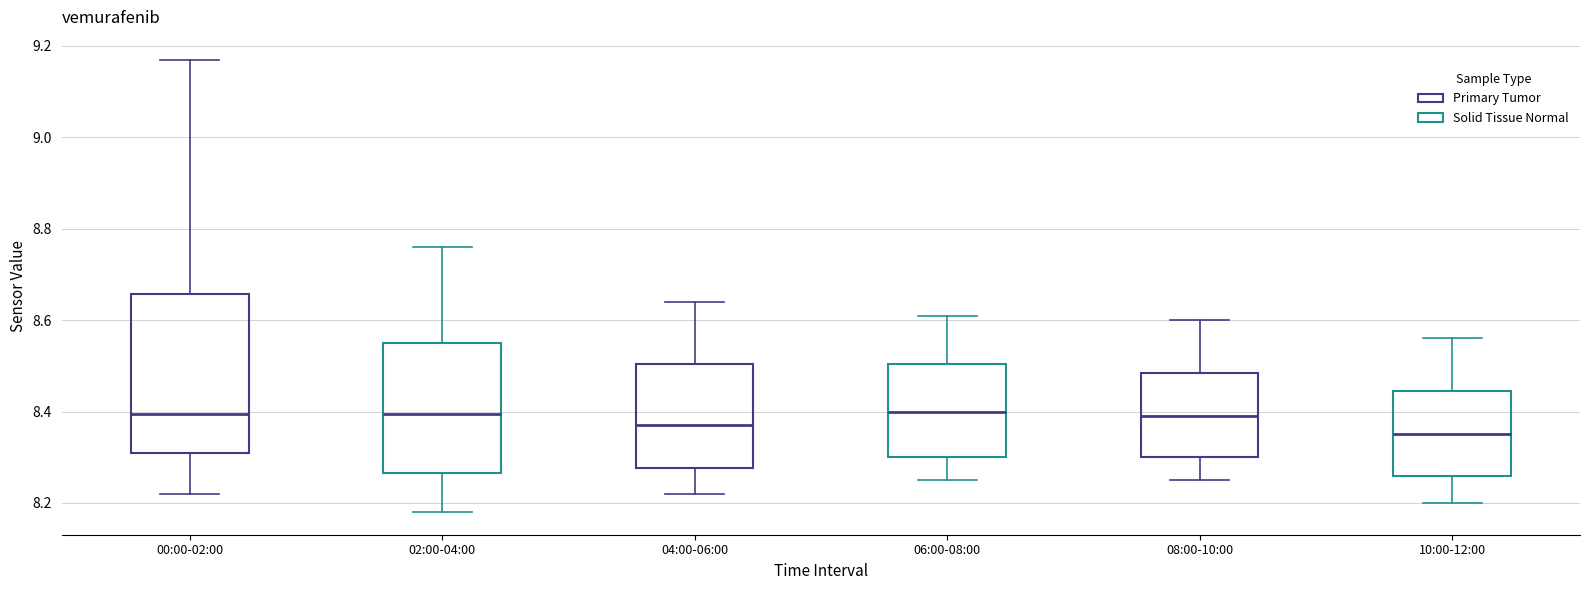

Which box's median line is the lowest?

10:00-12:00